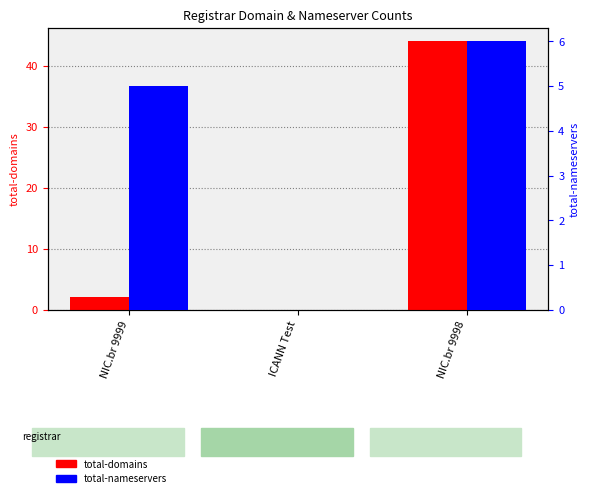

How many data points in total-domains are less than 2?

1